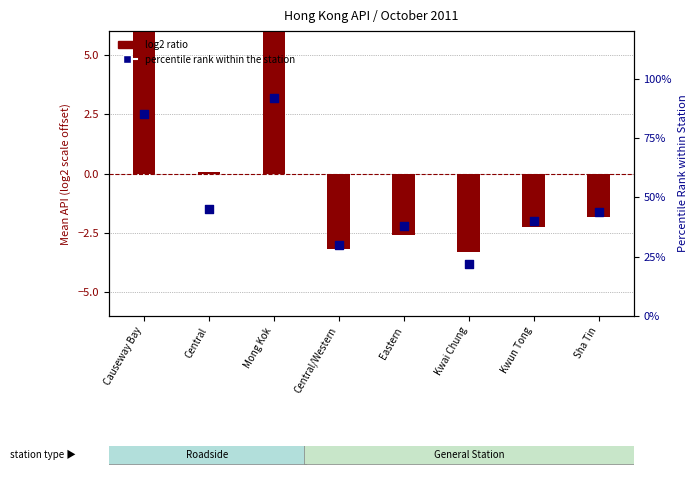

At how many categories does at least one series exceed 36?

6